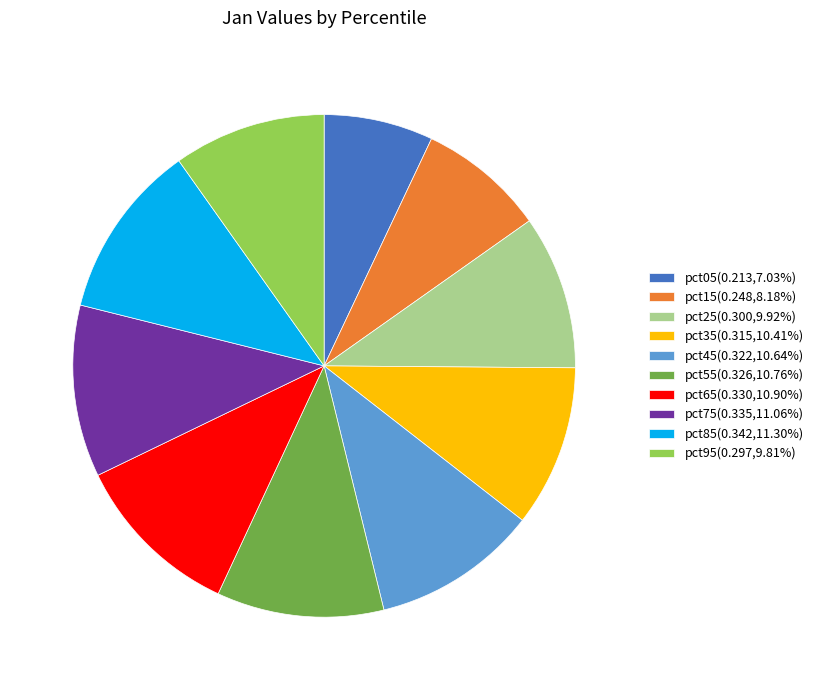

Is it true that pct45 is 11% of the pie?

True